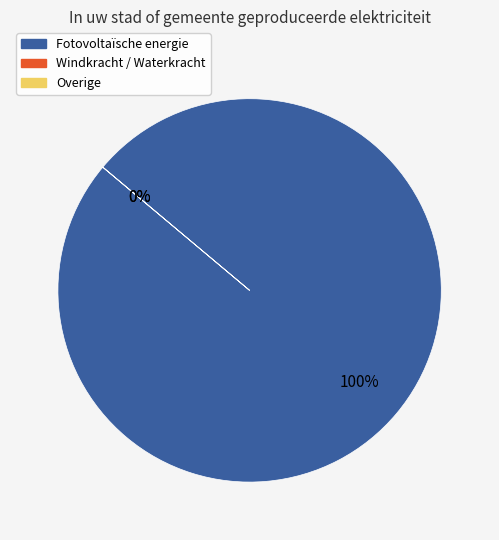

Which has a higher value, Fotovoltaïsche energie or Windkracht / Waterkracht / Geothermische energie?

Fotovoltaïsche energie